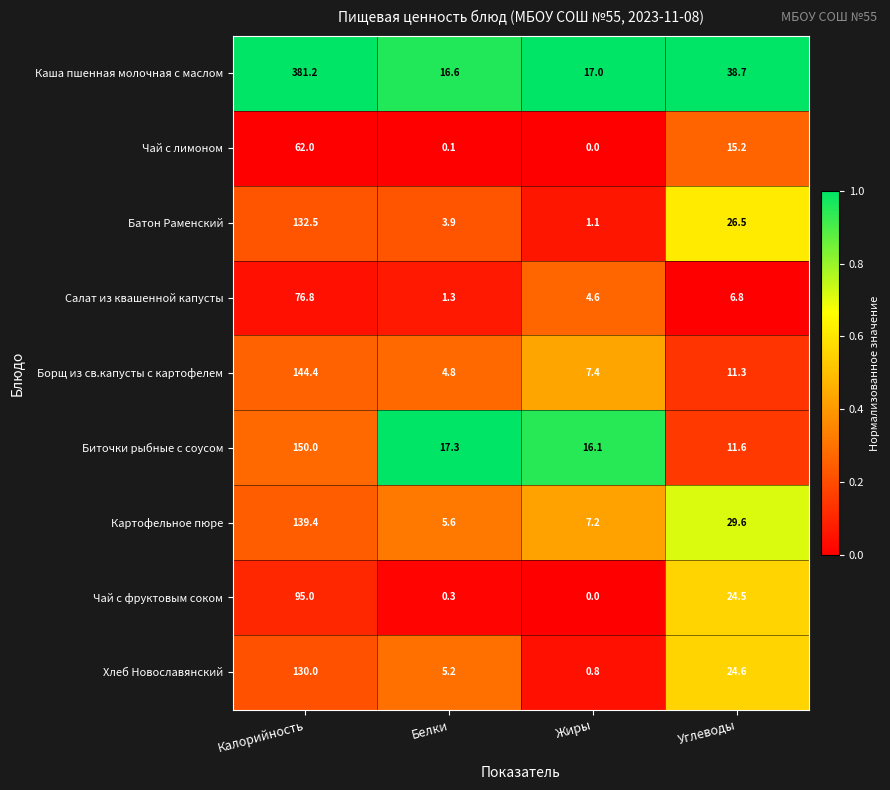

Is the value of Чай с фруктовым соком at Жиры greater than the value of Каша пшенная молочная с маслом at Жиры?

No